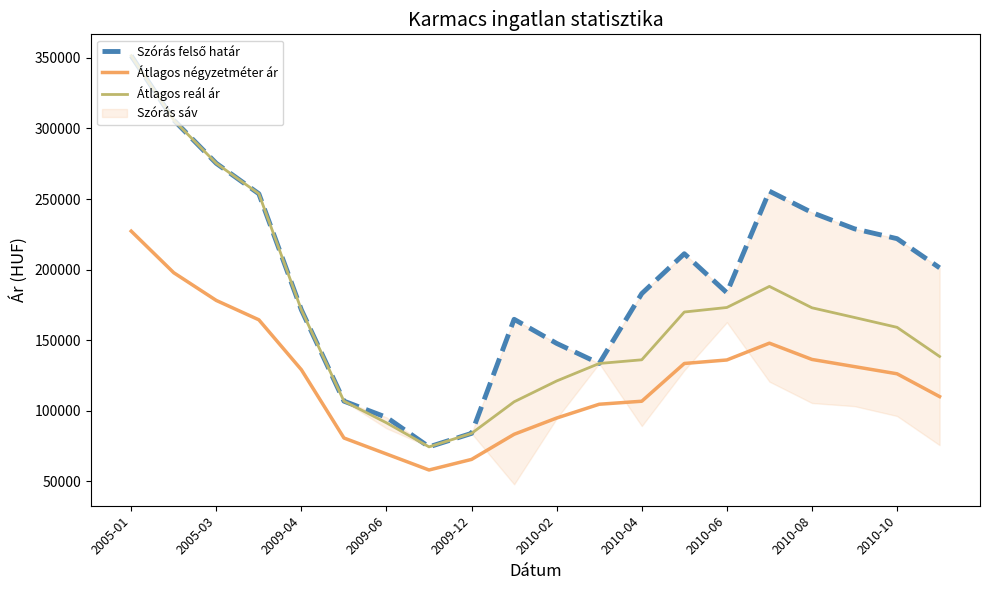

True or false: Átlagos négyzetméter ár and Átlagos reál ár cross at least once.

False